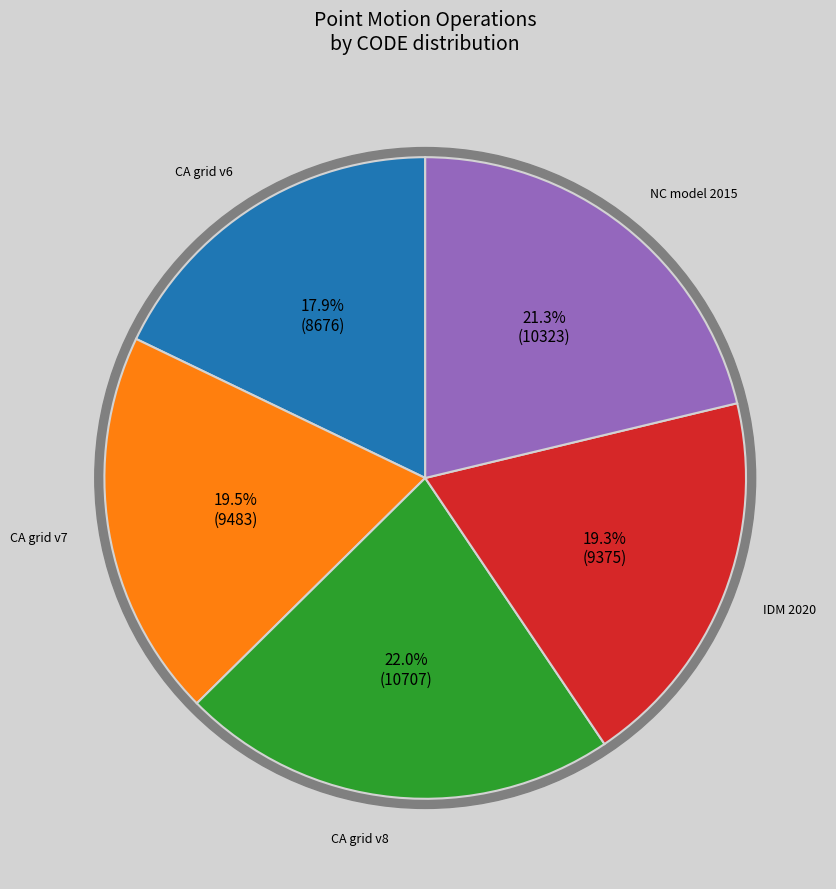

Does Canada velocity grid v6 account for over 50% of the chart?

No